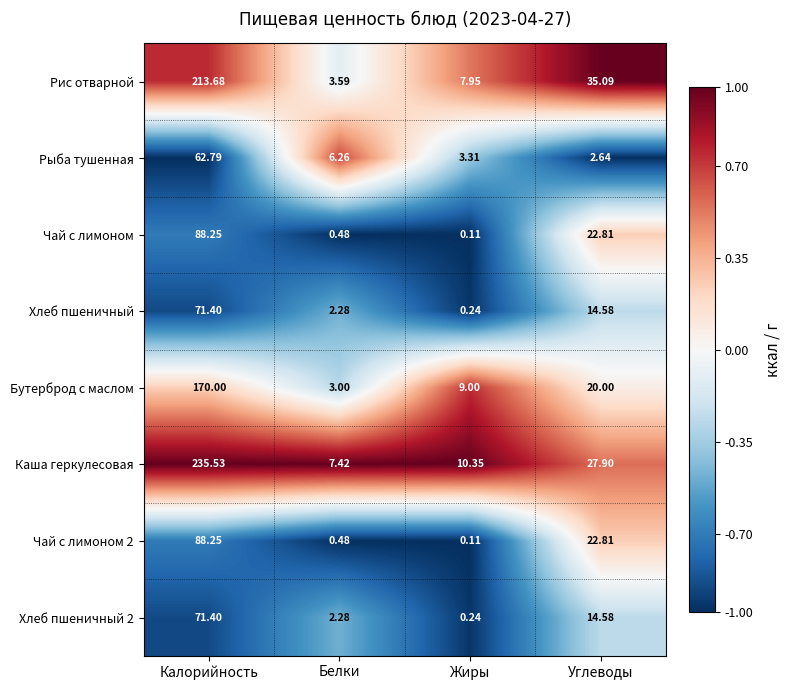

Where does the Чай с лимоном 2 series first go above 22?

Калорийность